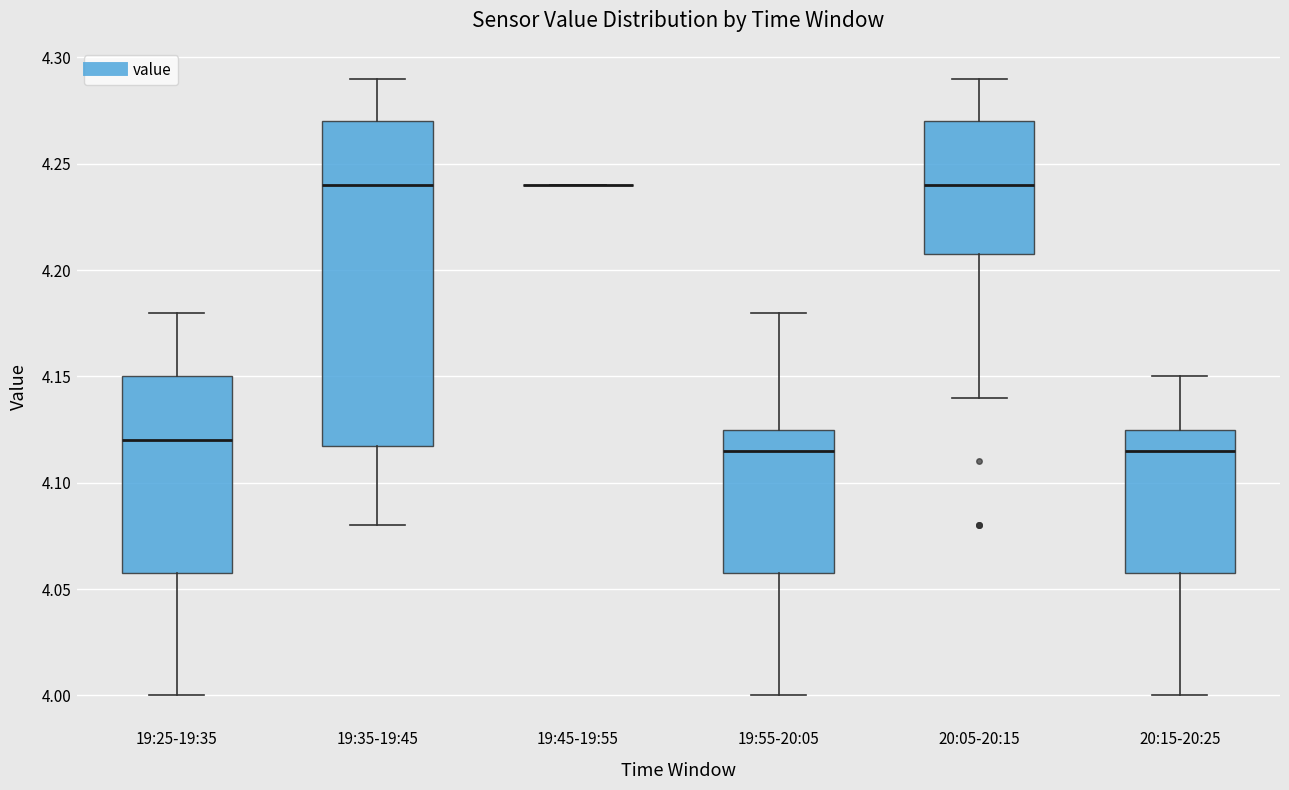

Which box is the tallest, from its lower edge to its upper edge?

19:35-19:45